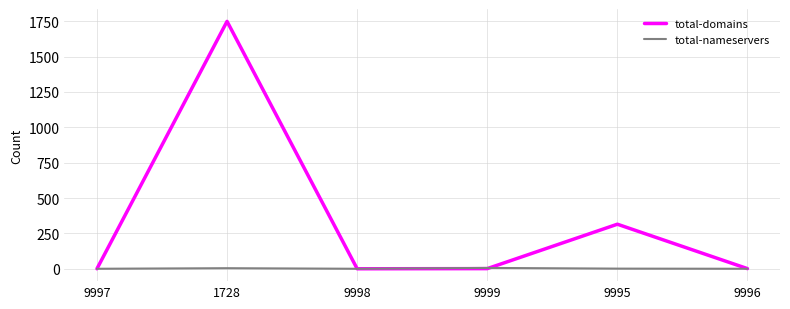

What is the total value across all series at 9995?

316